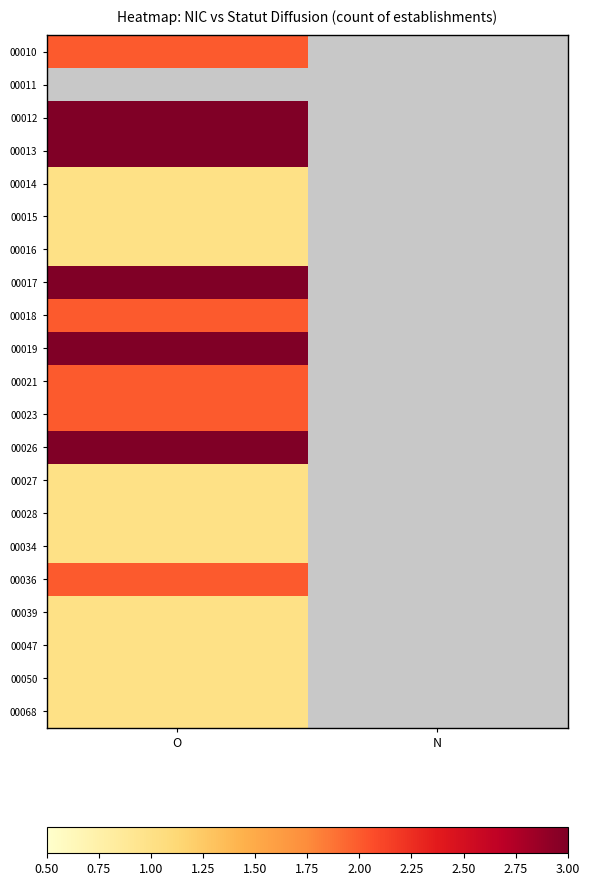

Is it true that 00015 equals 0.2 at O?

False